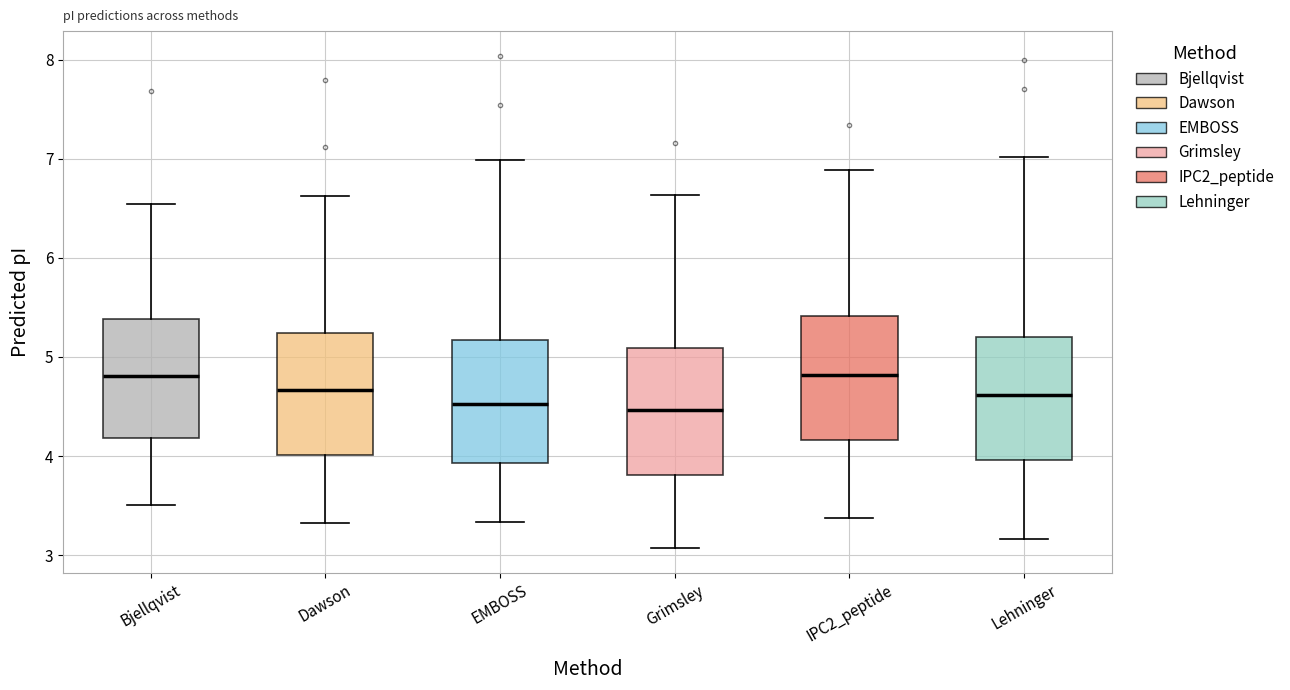

Reading left to right, read every box against the y-axis: the position of its median line, the range the box covers, and the ends of its whiskers. The values are not printed on the chart, so give them approximately, as read against the axis.

Bjellqvist: median 4.8, box 4.2 to 5.4, whiskers 3.5 to 6.5
Dawson: median 4.7, box 4.0 to 5.2, whiskers 3.3 to 6.6
EMBOSS: median 4.5, box 3.9 to 5.2, whiskers 3.3 to 7.0
Grimsley: median 4.5, box 3.8 to 5.1, whiskers 3.1 to 6.6
IPC2_peptide: median 4.8, box 4.2 to 5.4, whiskers 3.4 to 6.9
Lehninger: median 4.6, box 4.0 to 5.2, whiskers 3.2 to 7.0